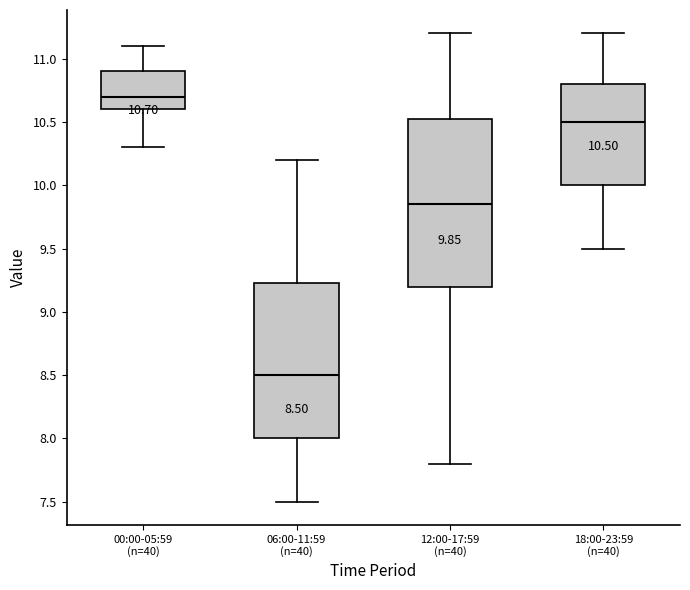

Comparing the boxes themselves (not the whiskers), which one is the tallest?

12:00-17:59 (n=40)